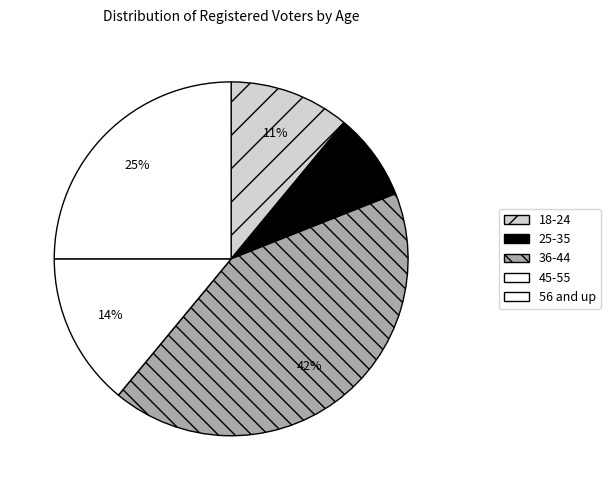

What is the smallest slice in the pie chart?

25-35